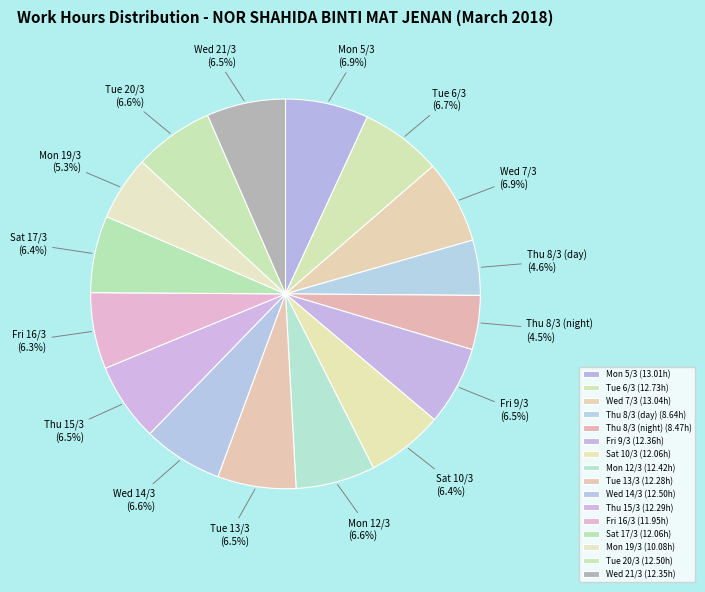

To the nearest percent, what is the combined percentage of Thu 15/3 and Wed 21/3?

13%